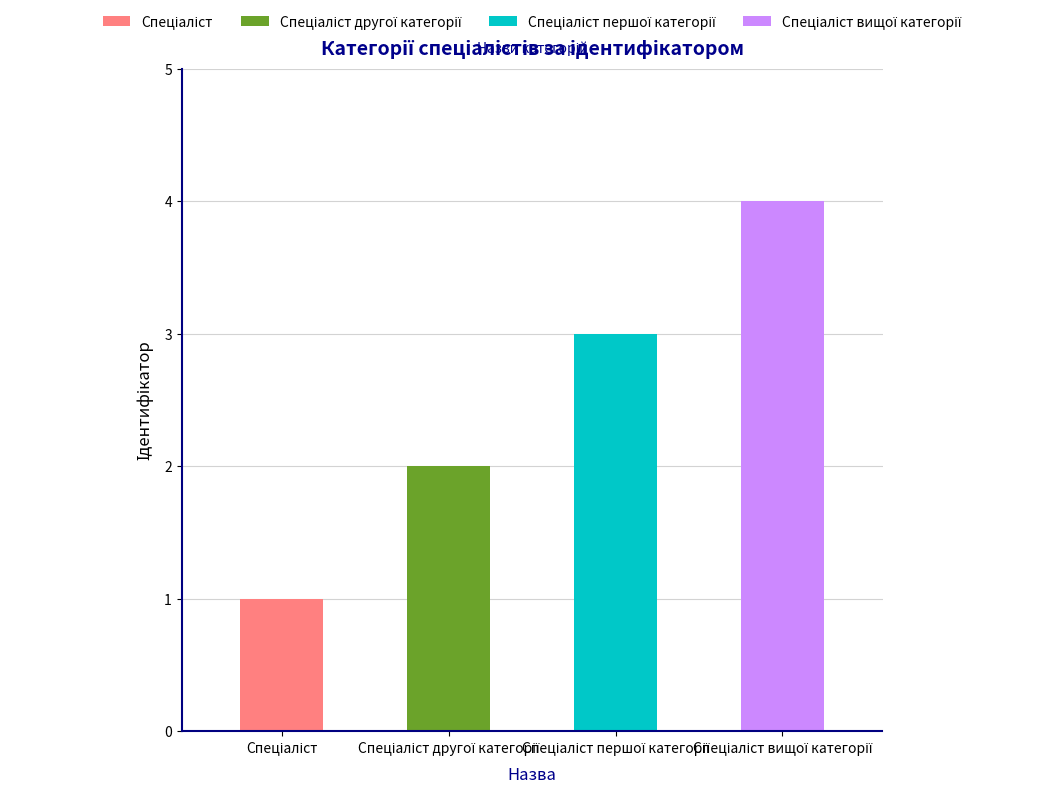

What position from the left is Спеціаліст вищої категорії?

4